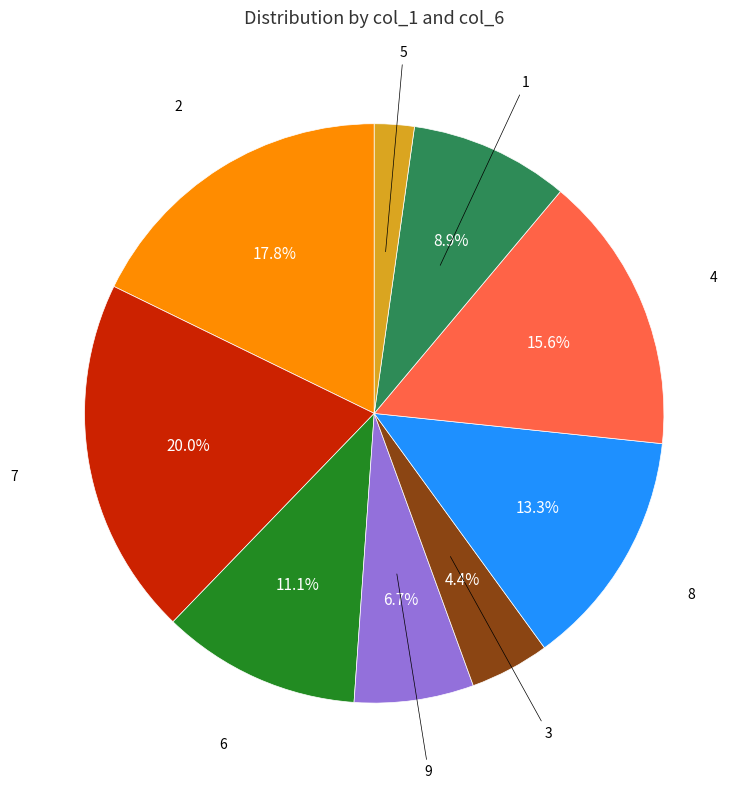

Is there a majority slice in this chart?

No